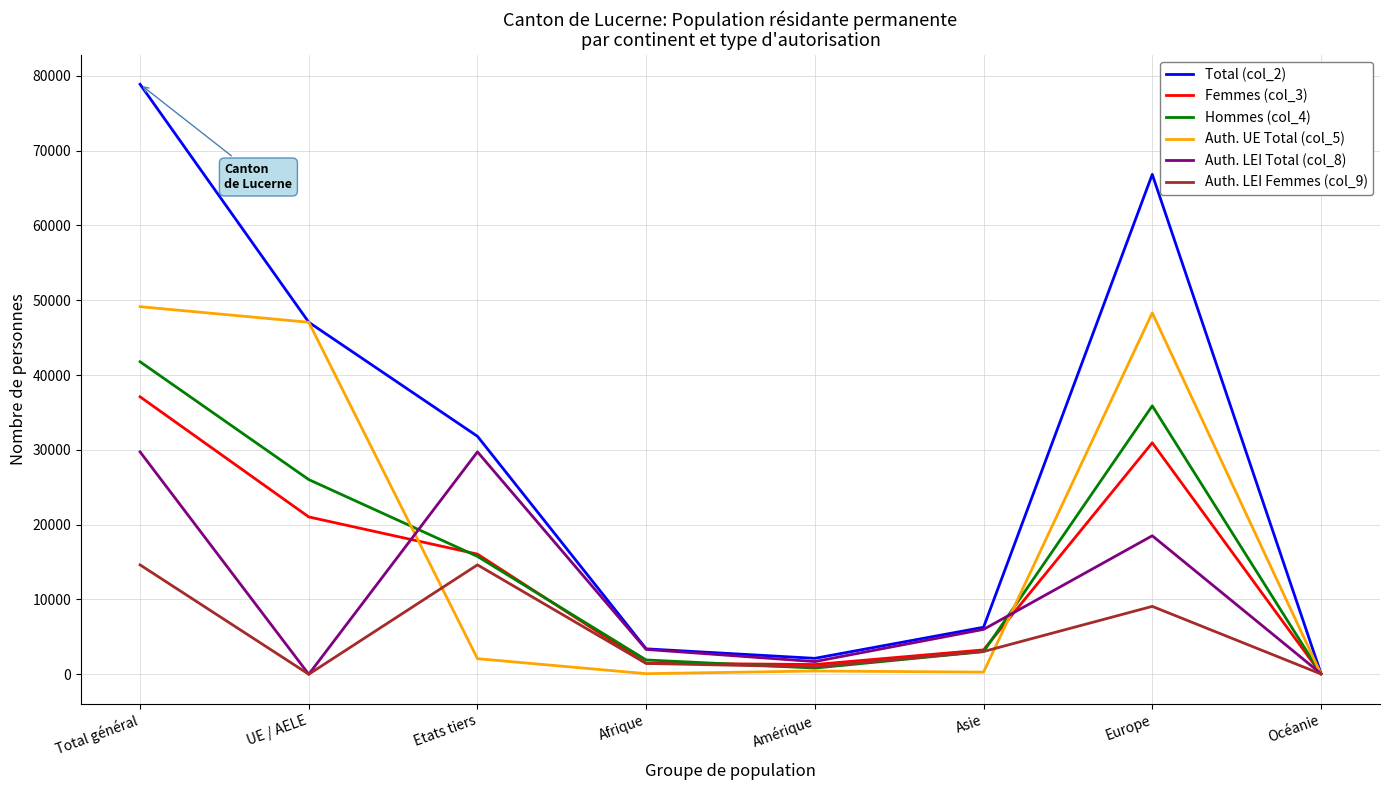

List the series in order of their peak value, highest first.

Total (col_2), Auth. UE Total (col_5), Hommes (col_4), Femmes (col_3), Auth. LEI Total (col_8), Auth. LEI Femmes (col_9)